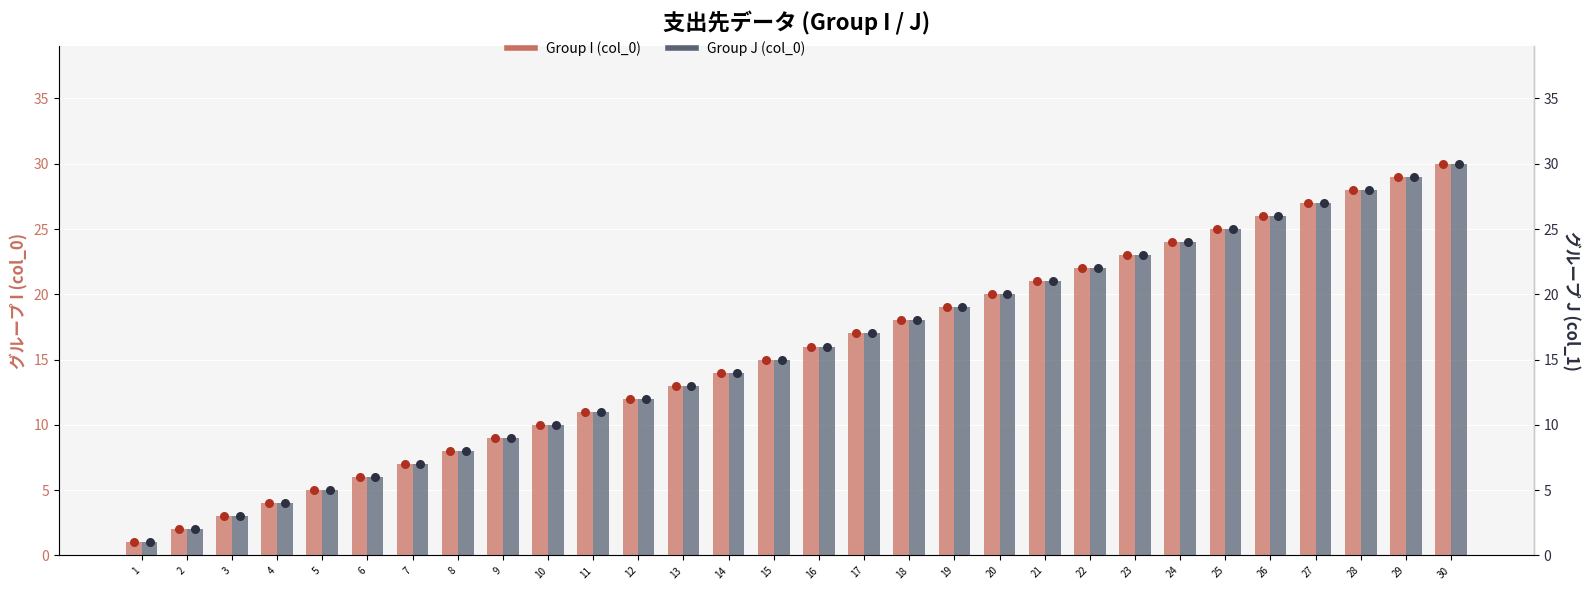

Which series has the largest Y range (max minus min)?

Group I (col_0)